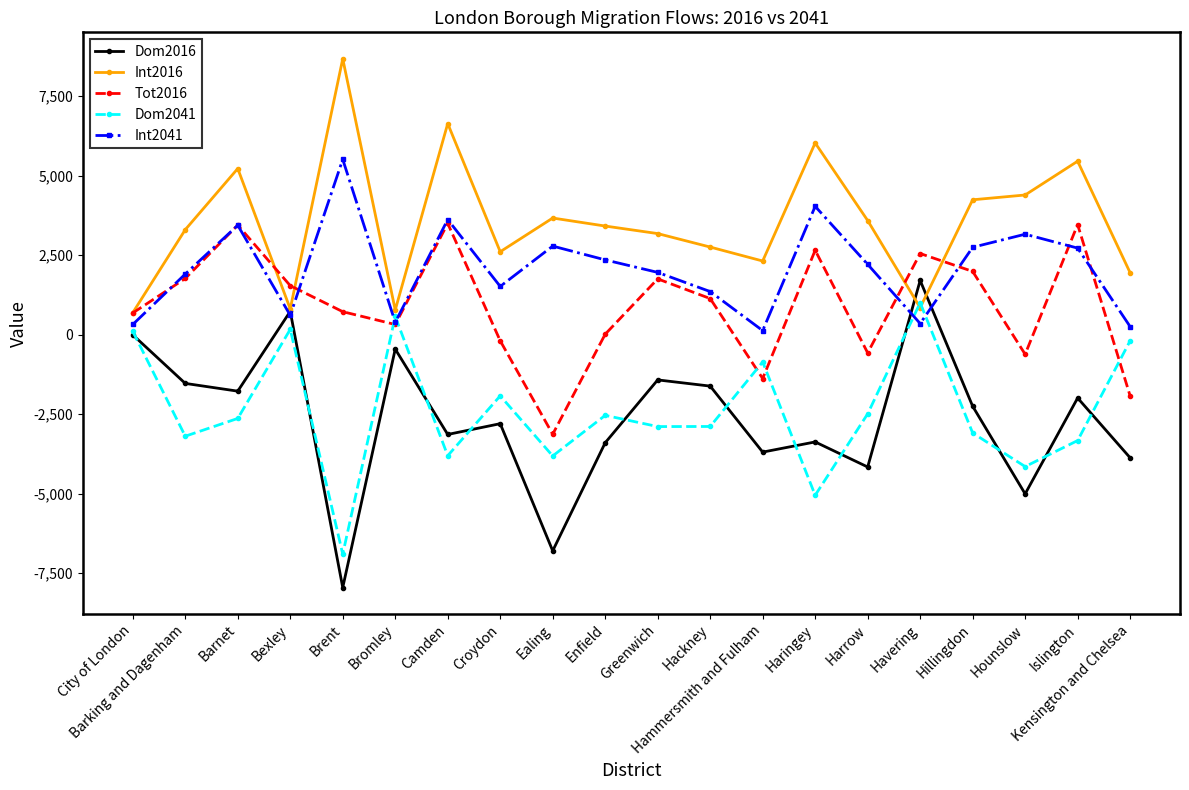

Which category has the highest value across all series?

Brent